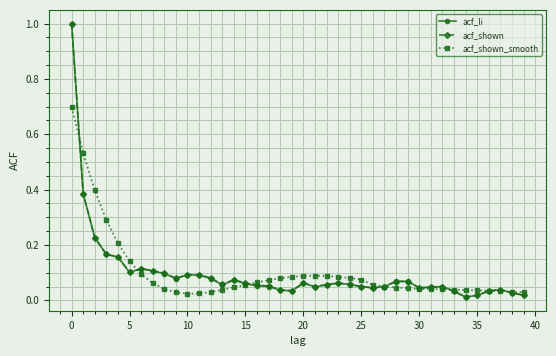

What is the greatest value displayed?

1.0